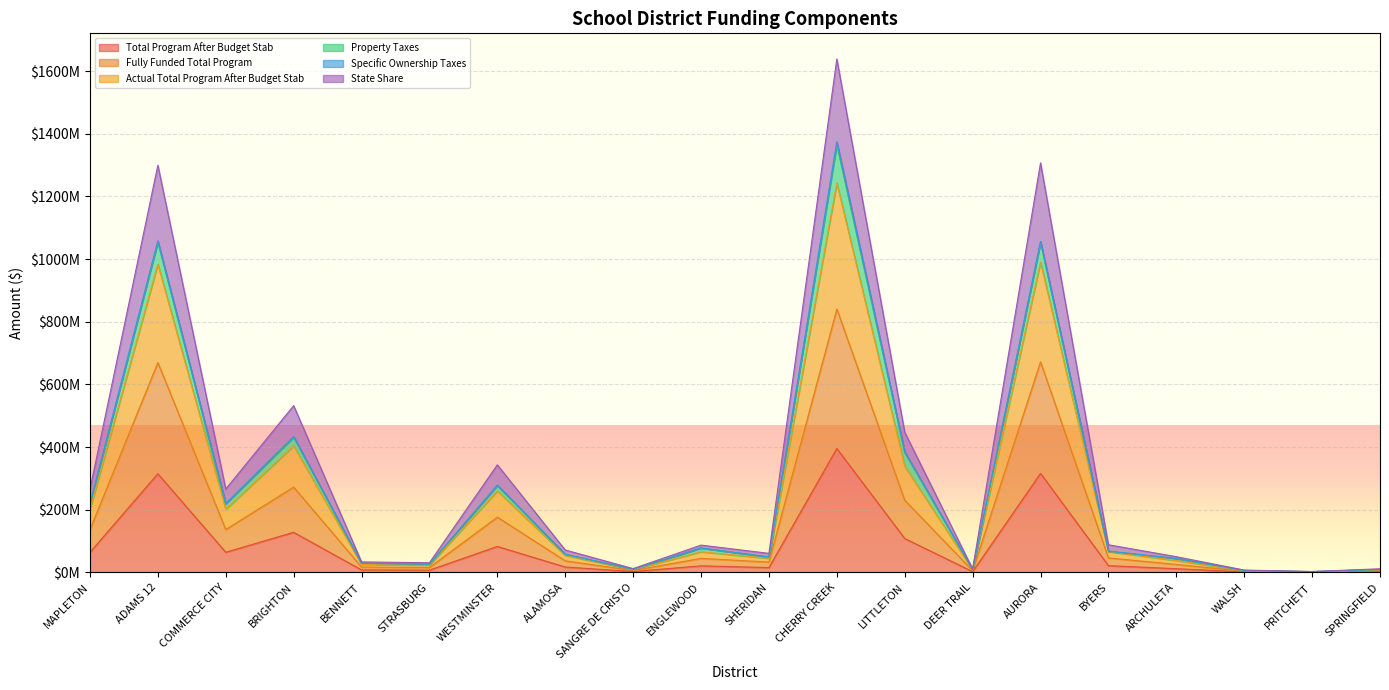

What is the minimum value shown in the chart?

776765.3